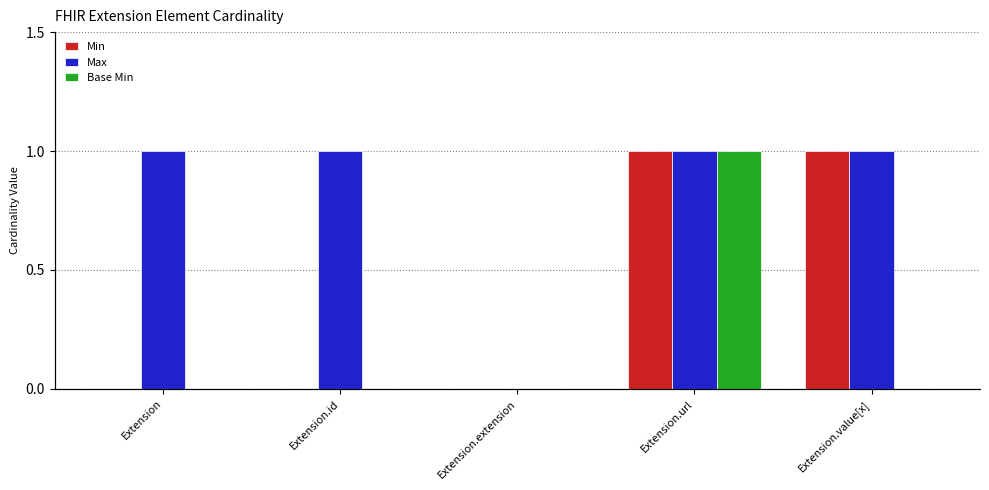

How many bars are there in total?

15